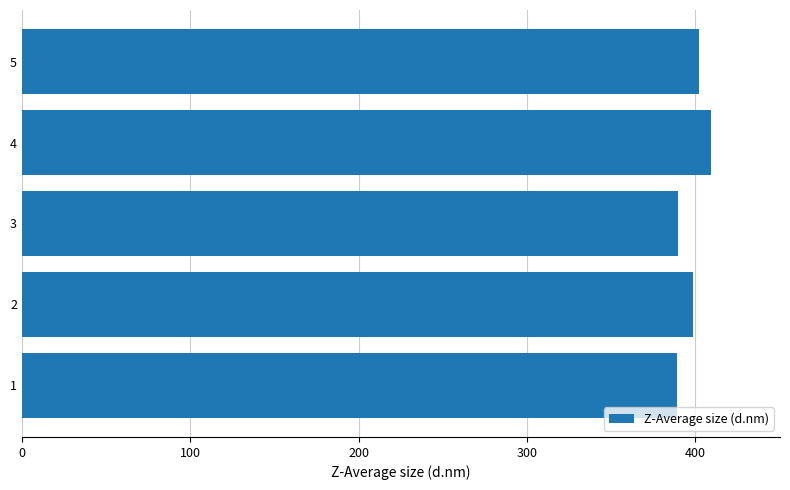

Which label corresponds to the largest value in the chart?

4